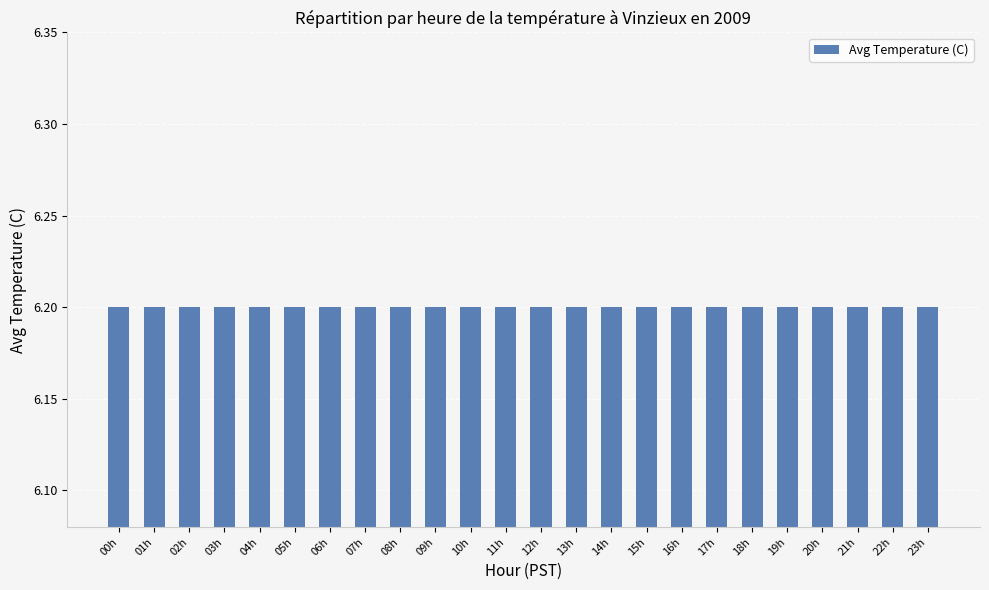

Rank the categories by value from highest to lowest.

22, 21, 20, 19, 18, 17, 16, 15, 14, 13, 12, 11, 10, 9, 8, 7, 6, 5, 4, 3, 23, 2, 1, 0